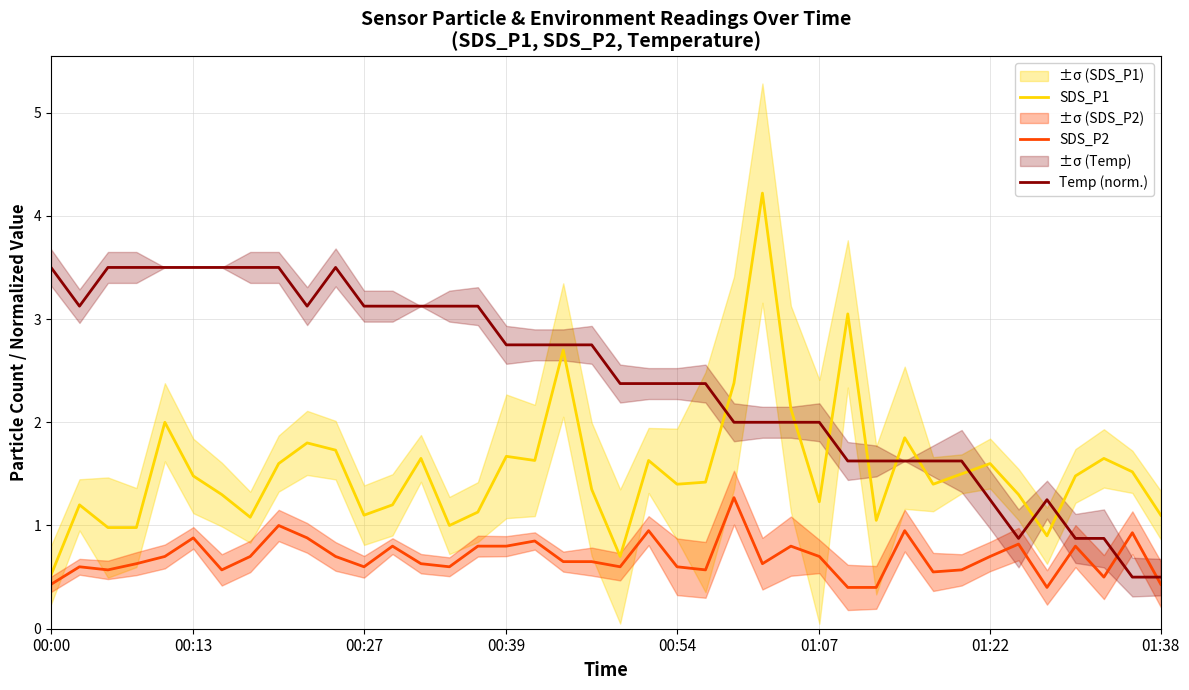

What are all the series names shown in the legend?

SDS_P1, SDS_P2, Temp (norm.)